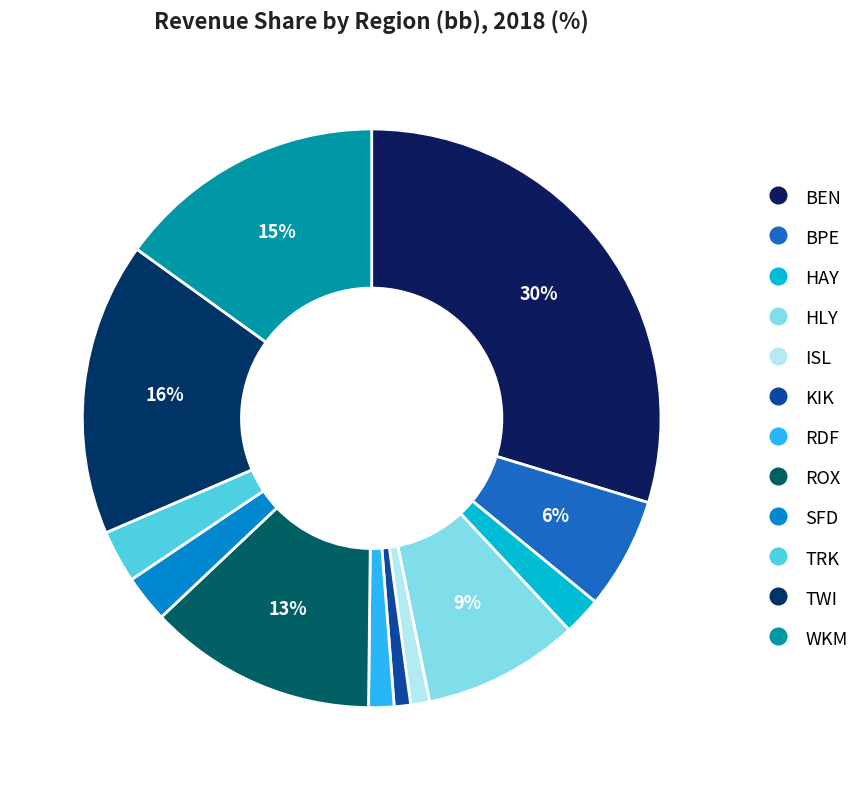

How many slices are in this pie chart?

12